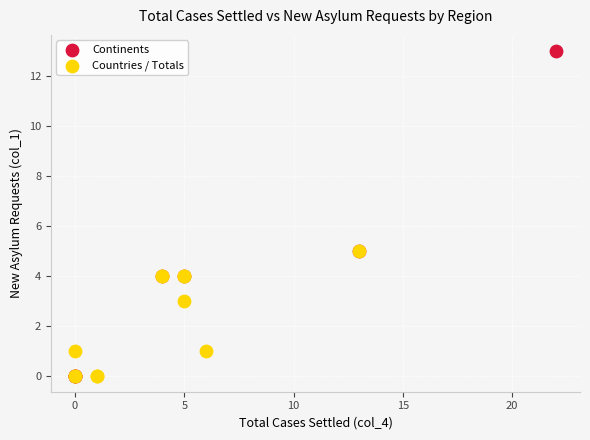

Which series reaches the maximum Y coordinate?

Continents